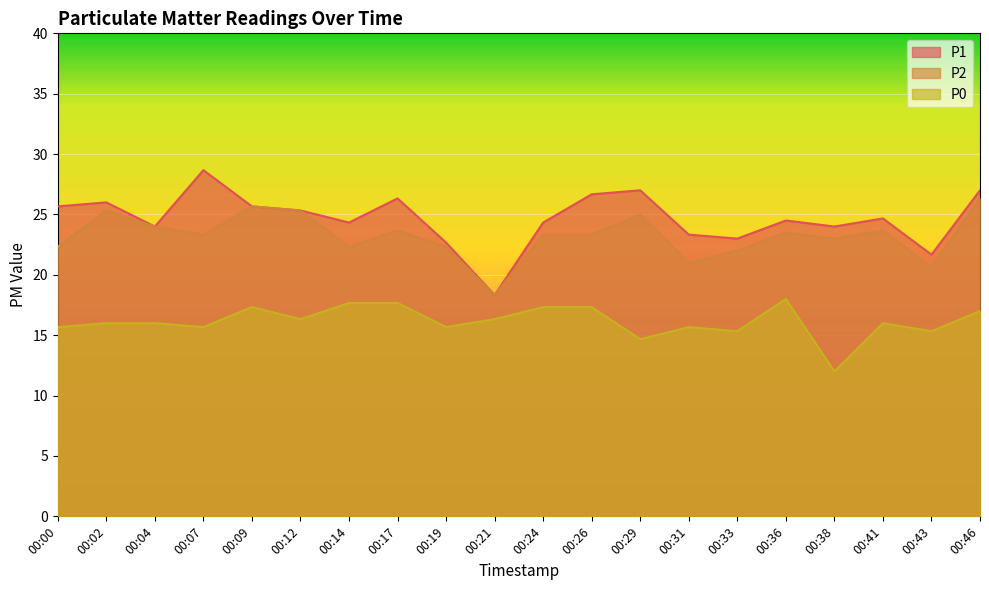

Read the P0 value at 00:00.

15.7